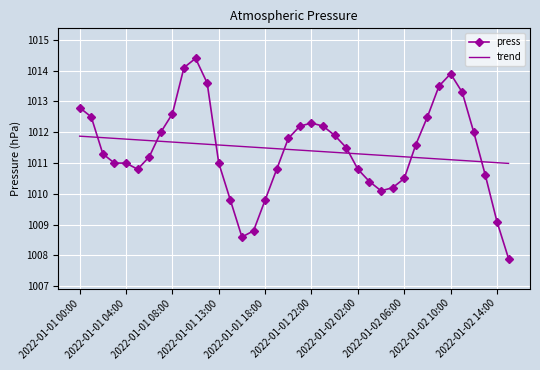

Which series has the widest spread of values?

press